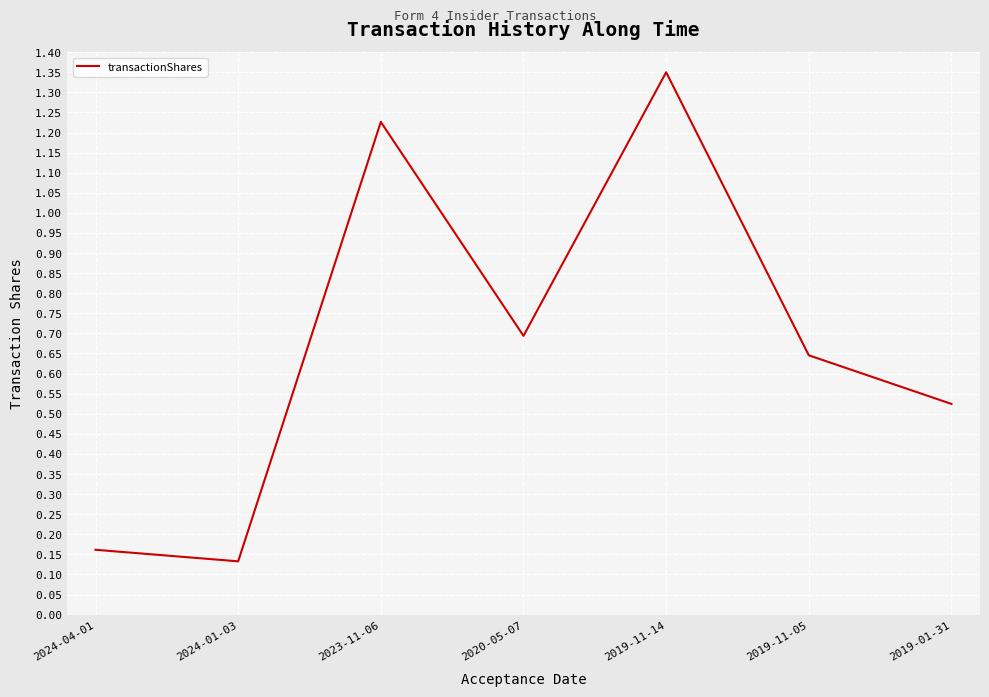

What is the sum of the values at 2020-05-07 and 2024-01-03?

0.8